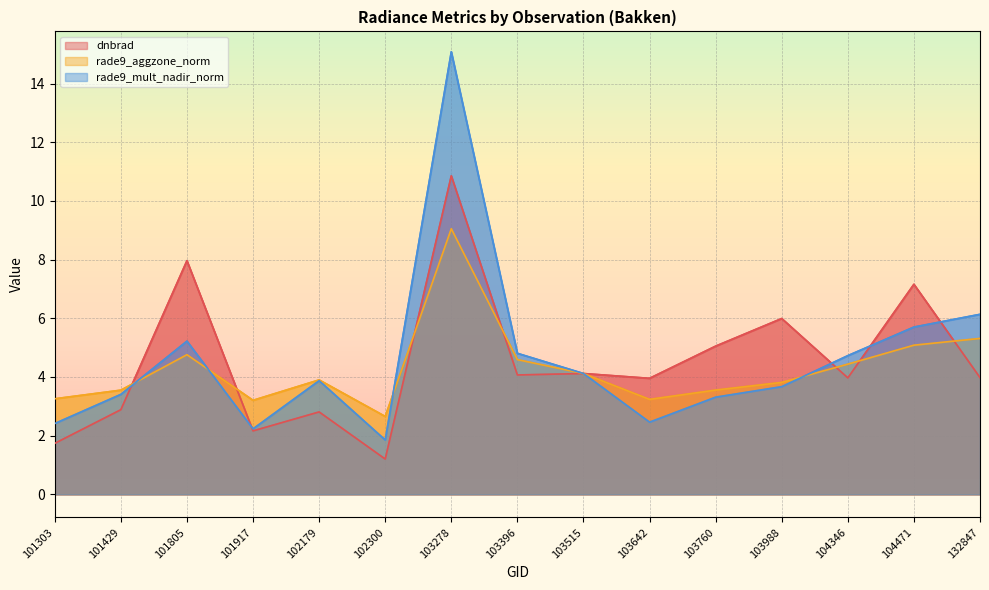

Where do dnbrad and rade9_mult_nadir_norm first cross each other?

101429 and 101805